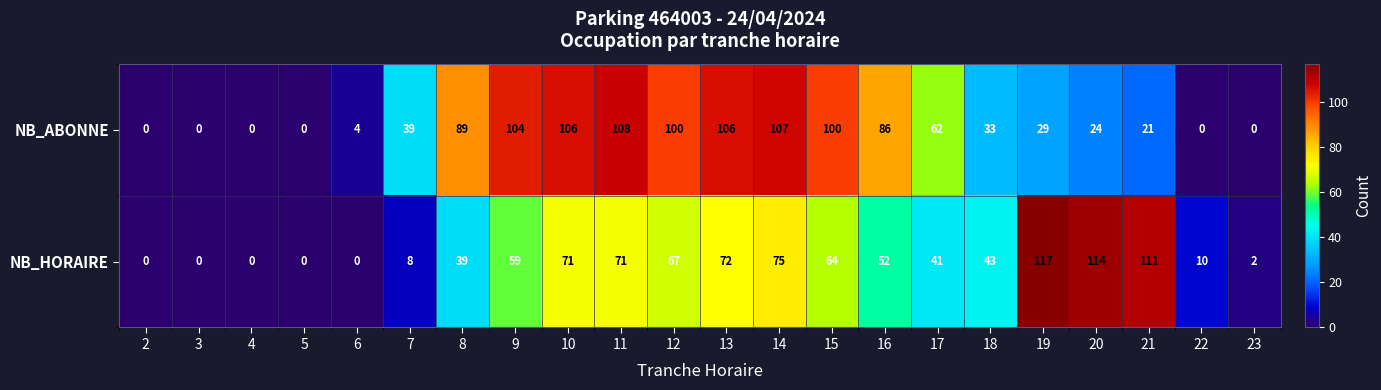

At how many categories does at least one series exceed 99?

10